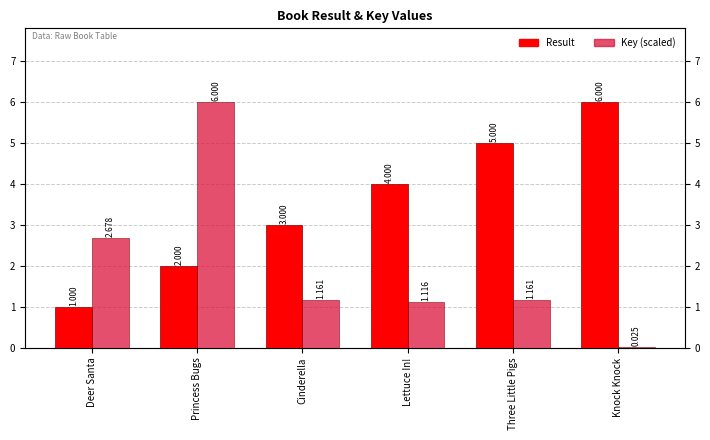

What position from the left is Deer Santa?

1